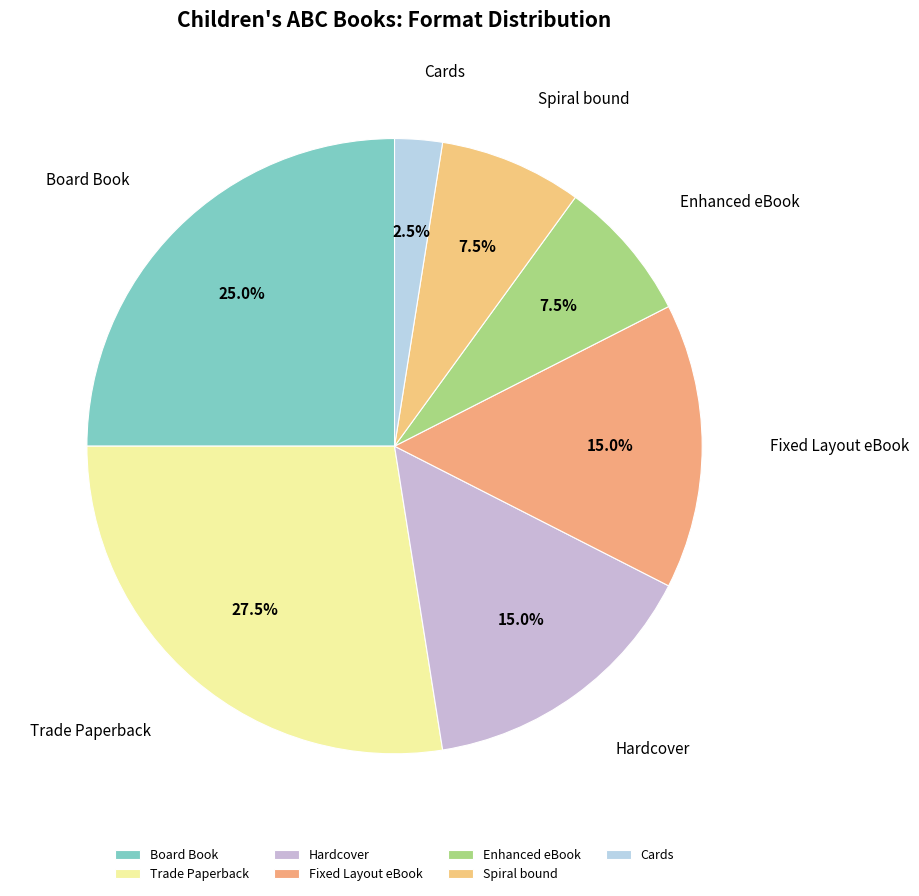

Which category has the biggest portion of the pie?

Trade Paperback